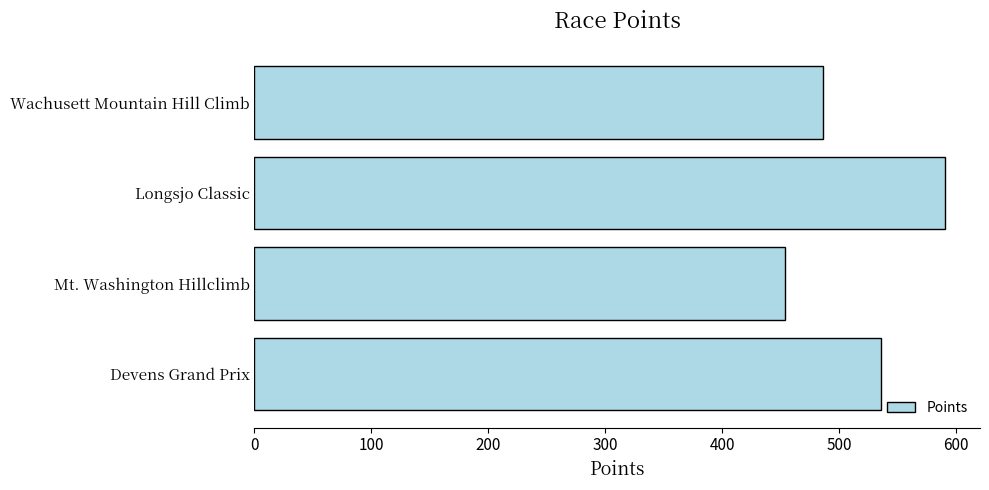

List the labels in order of value, largest first.

Longsjo Classic, Devens Grand Prix, Wachusett Mountain Hill Climb, Mt. Washington Hillclimb